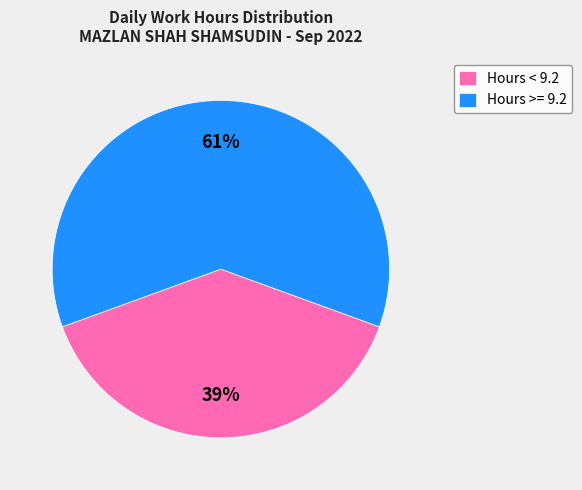

Rank the categories by value from lowest to highest.

Hours < 9.2, Hours >= 9.2